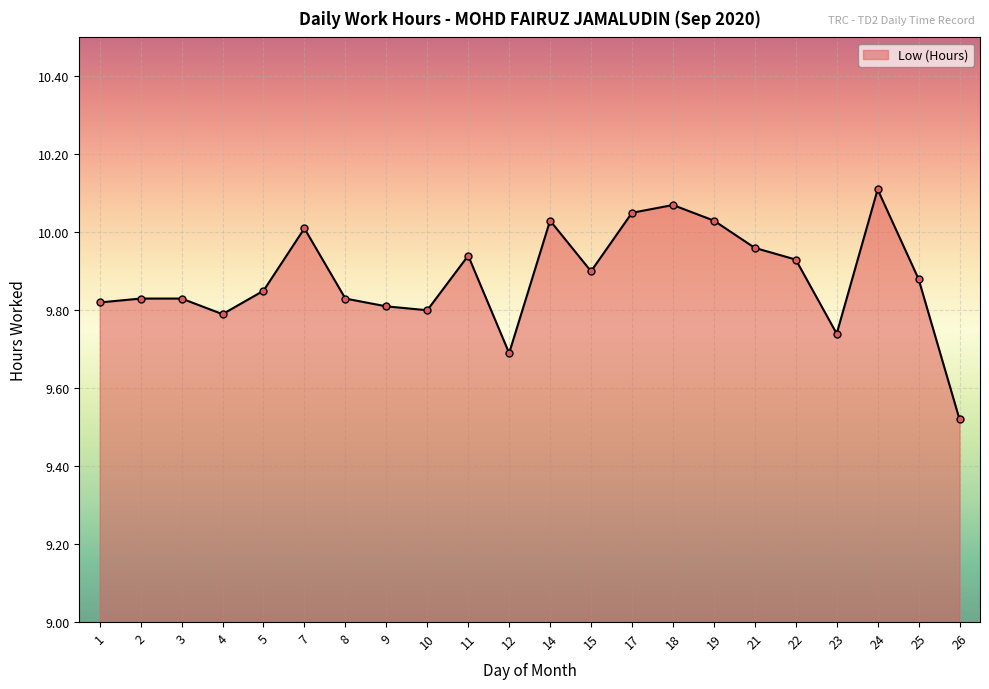

Which label corresponds to the smallest value in the chart?

26